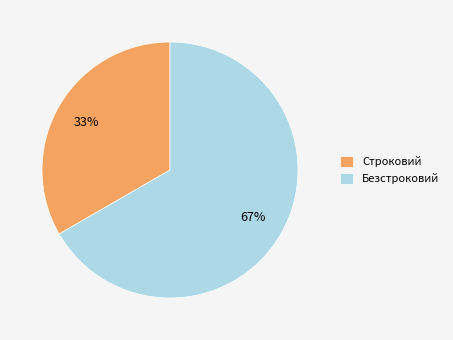

Between Строковий and Безстроковий, which is larger?

Безстроковий